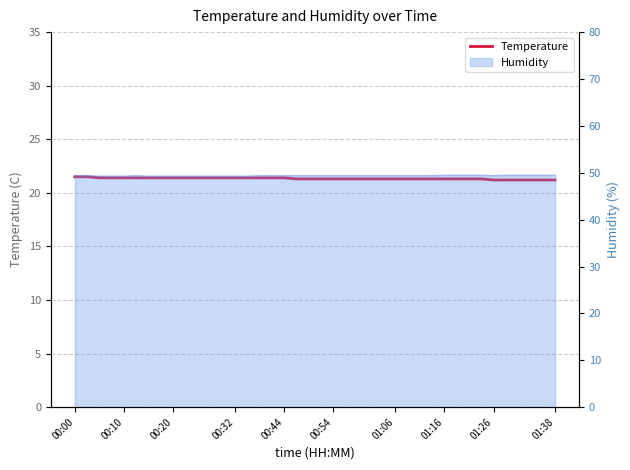

True or false: the data has more than 0 interior local peaks.

False